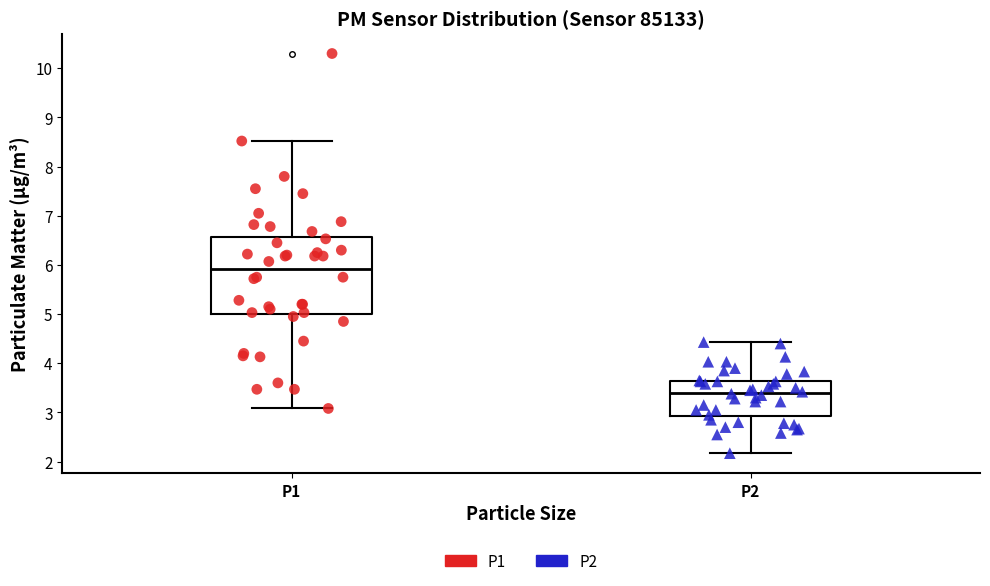

Reading left to right, read every box against the y-axis: the position of its median line, the range the box covers, and the ends of its whiskers. The values are not printed on the chart, so give them approximately, as read against the axis.

P1: median 5.9, box 5.0 to 6.6, whiskers 3.1 to 8.5
P2: median 3.4, box 2.9 to 3.6, whiskers 2.2 to 4.4